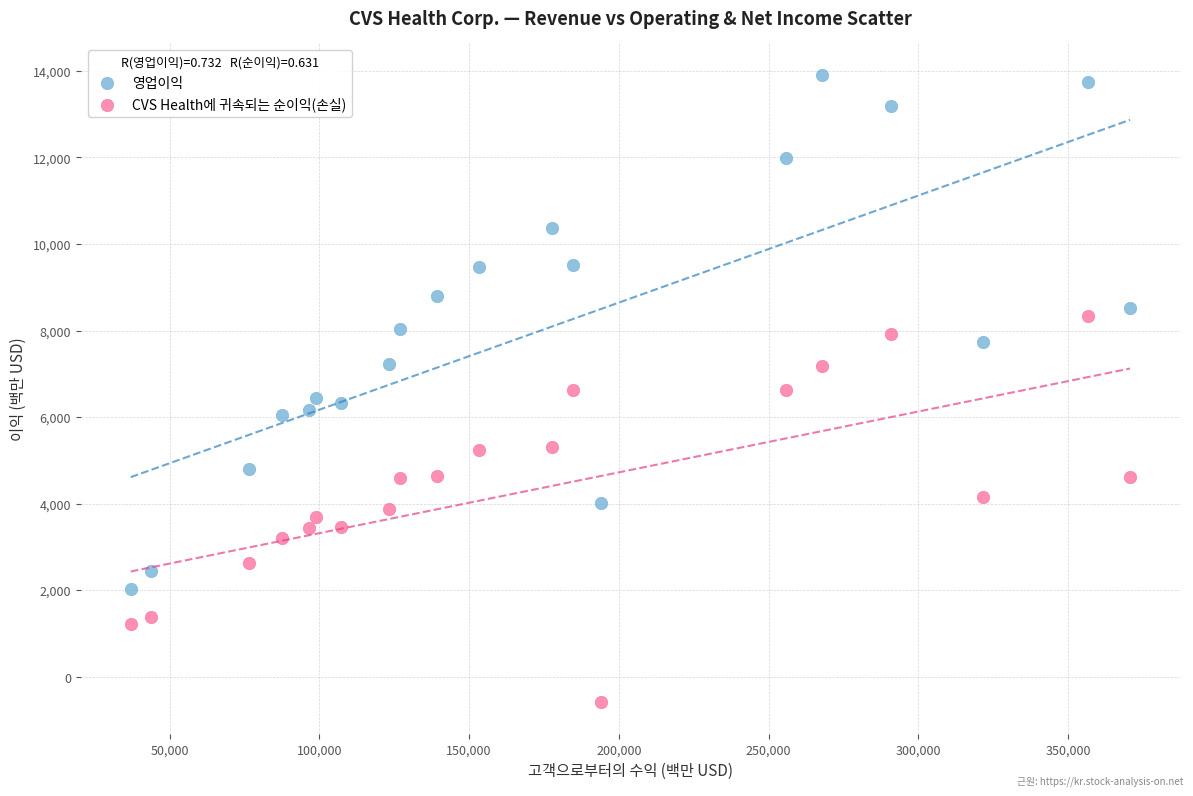

Which series has the largest Y range (max minus min)?

영업이익